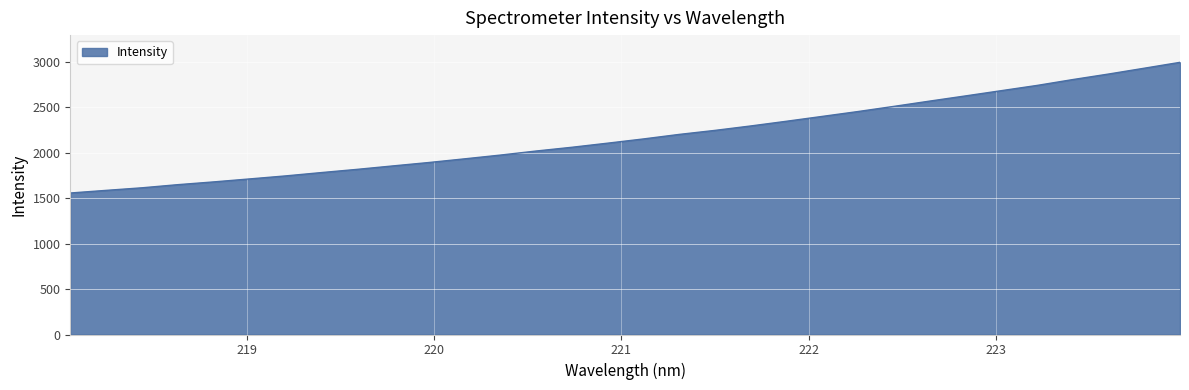

What is the difference between the maximum and minimum values?

1437.6